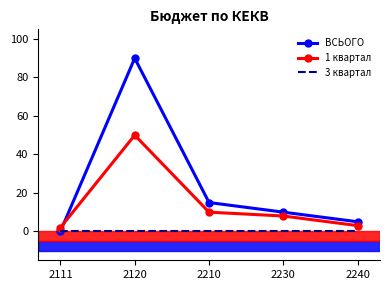

At which label does ВСЬОГО first exceed 10?

2120